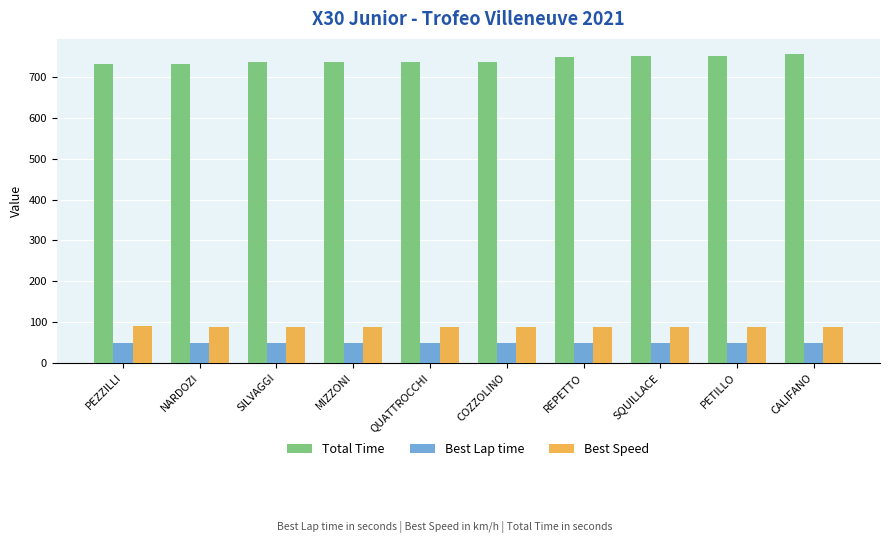

Are the bars grouped side by side (vs. stacked)?

Yes